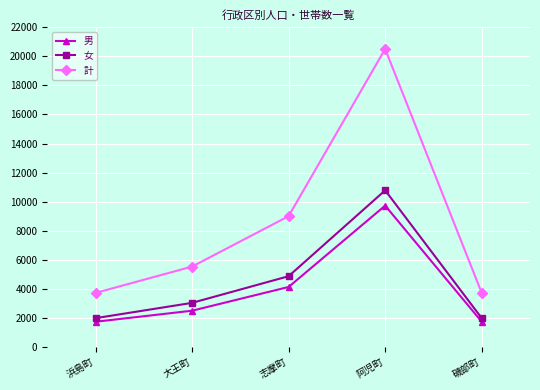

Does the chart display data point markers on the line(s)?

Yes